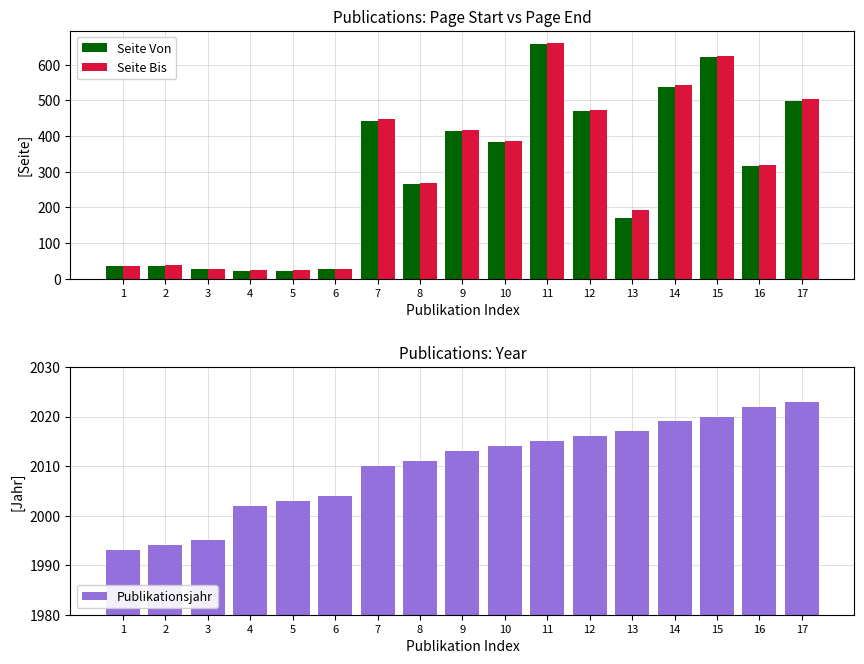

What is the average value of the Publikationsjahr series?

2010